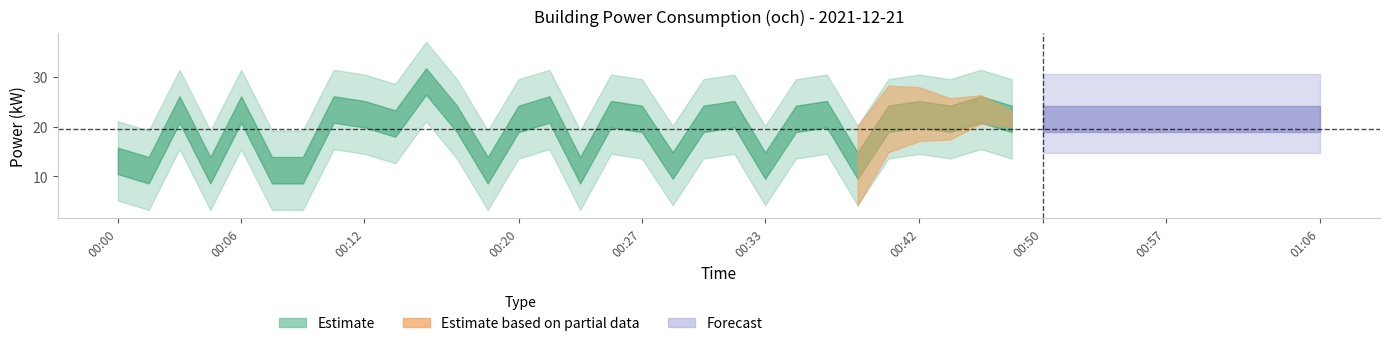

What is the value of the 17th point from the left?

22.5